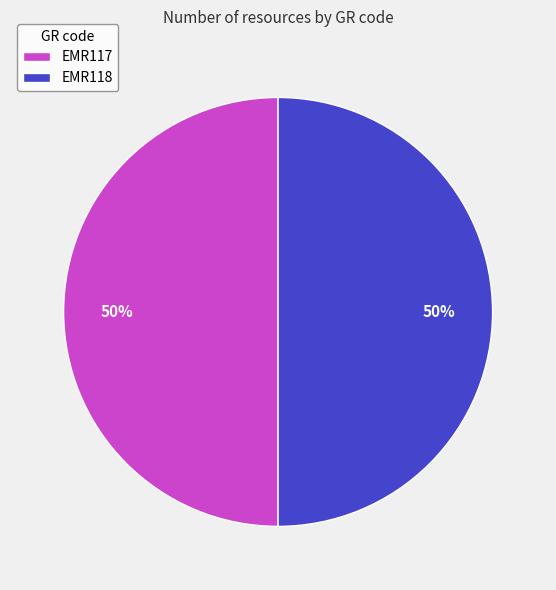

The EMR117 slice represents 50% of the pie. True or false?

True